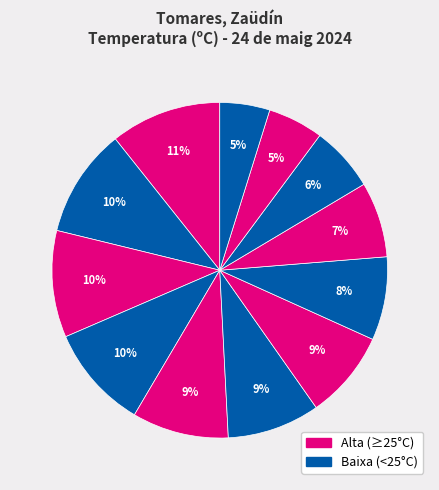

Which slice is the smallest?

07:00